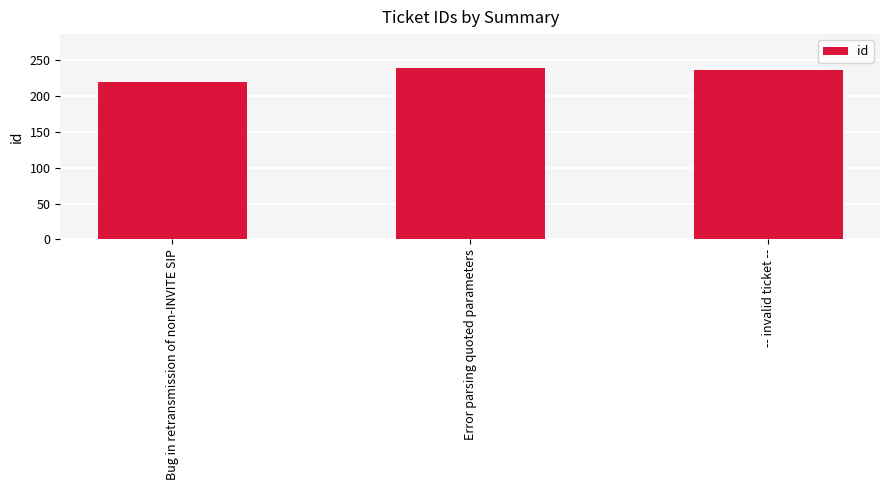

Does the chart contain any negative values?

No